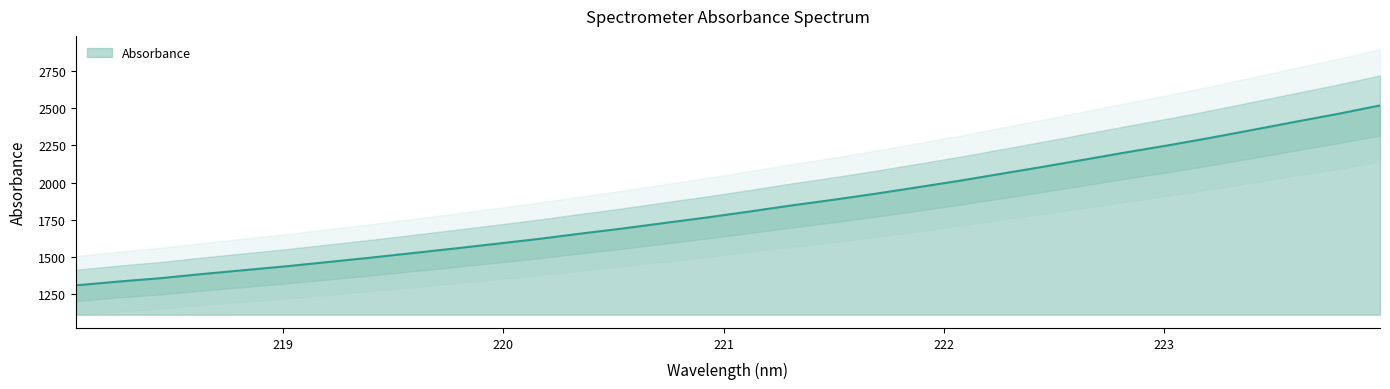

Rank the categories by value from highest to lowest.

223.9802, 223.7895, 223.5987, 223.408, 223.2172, 223.0264, 222.8355, 222.6447, 222.4538, 222.263, 222.0721, 221.8812, 221.6902, 221.4993, 221.3083, 221.1174, 220.9264, 220.7354, 220.5444, 220.3533, 220.1623, 219.9712, 219.7801, 219.589, 219.3979, 219.2067, 219.0156, 218.8244, 218.6332, 218.442, 218.2508, 218.0596